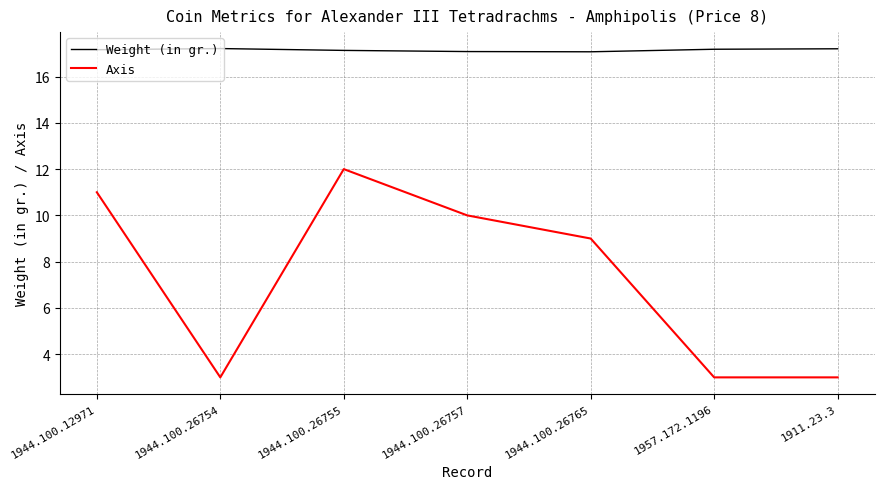

List the series in order of their overall mean, highest first.

Weight (in gr.), Axis